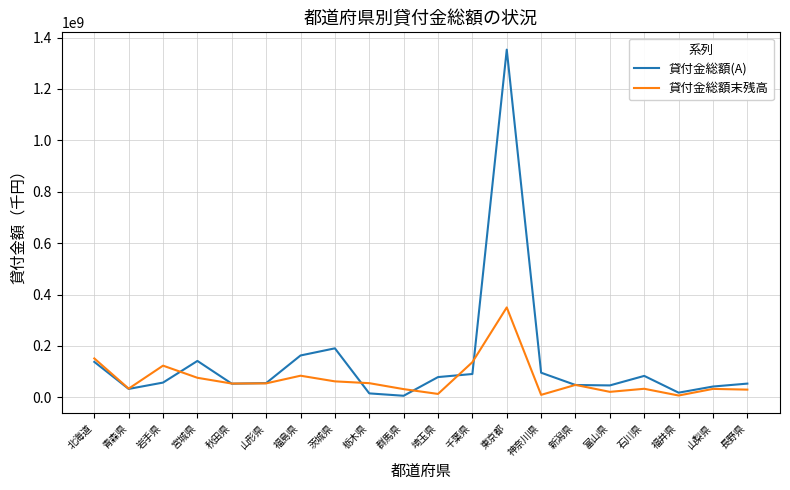

What is the average value of the 貸付金総額(A) series?

138097784